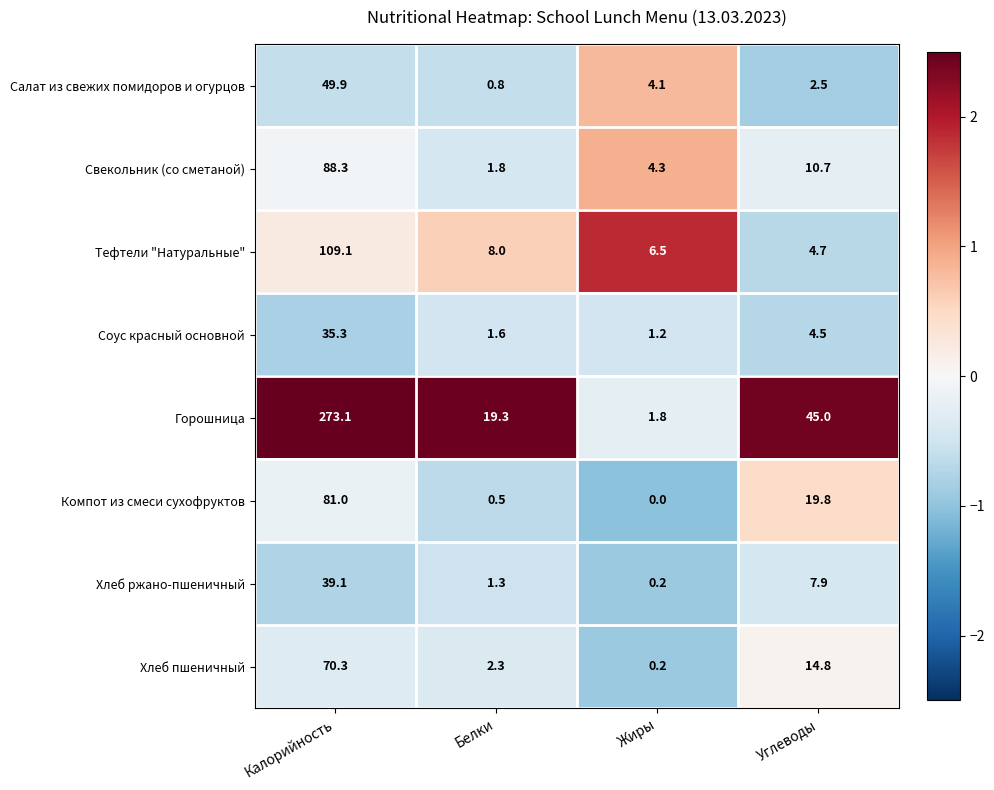

Which series has the largest range (max minus min)?

Горошница